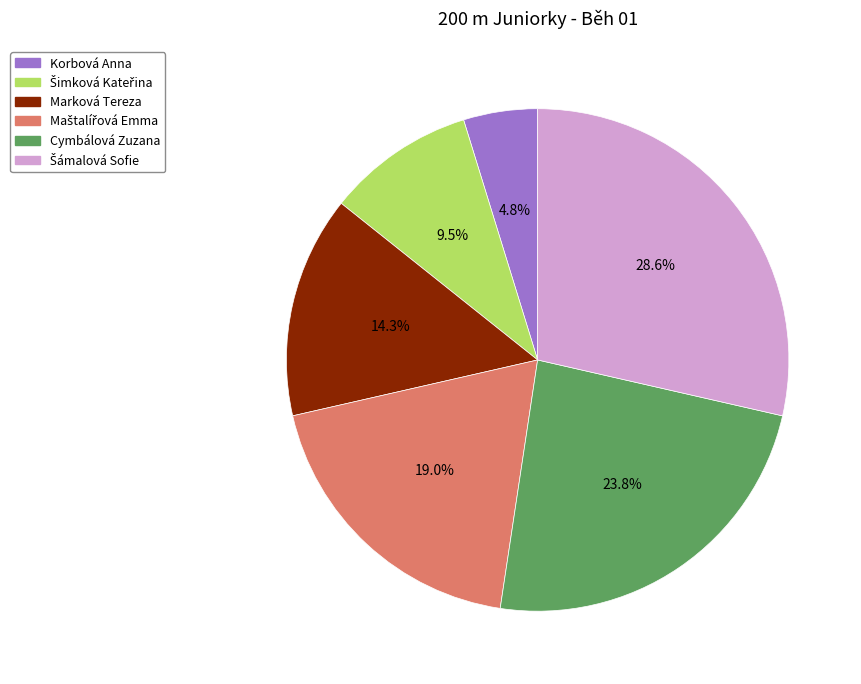

Which category has the smallest portion of the pie?

Korbová Anna